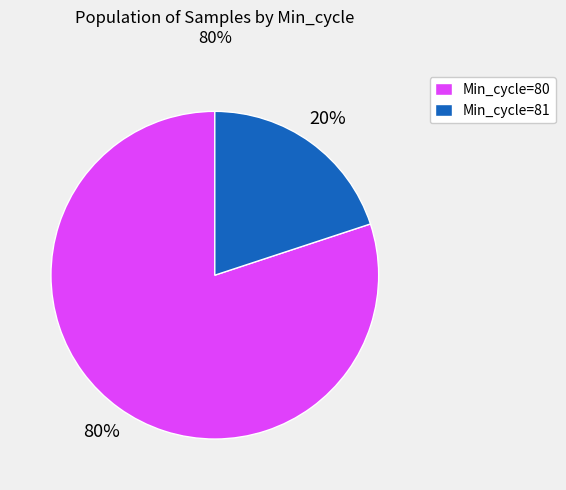

What is the smallest slice in the pie chart?

Min_cycle=81